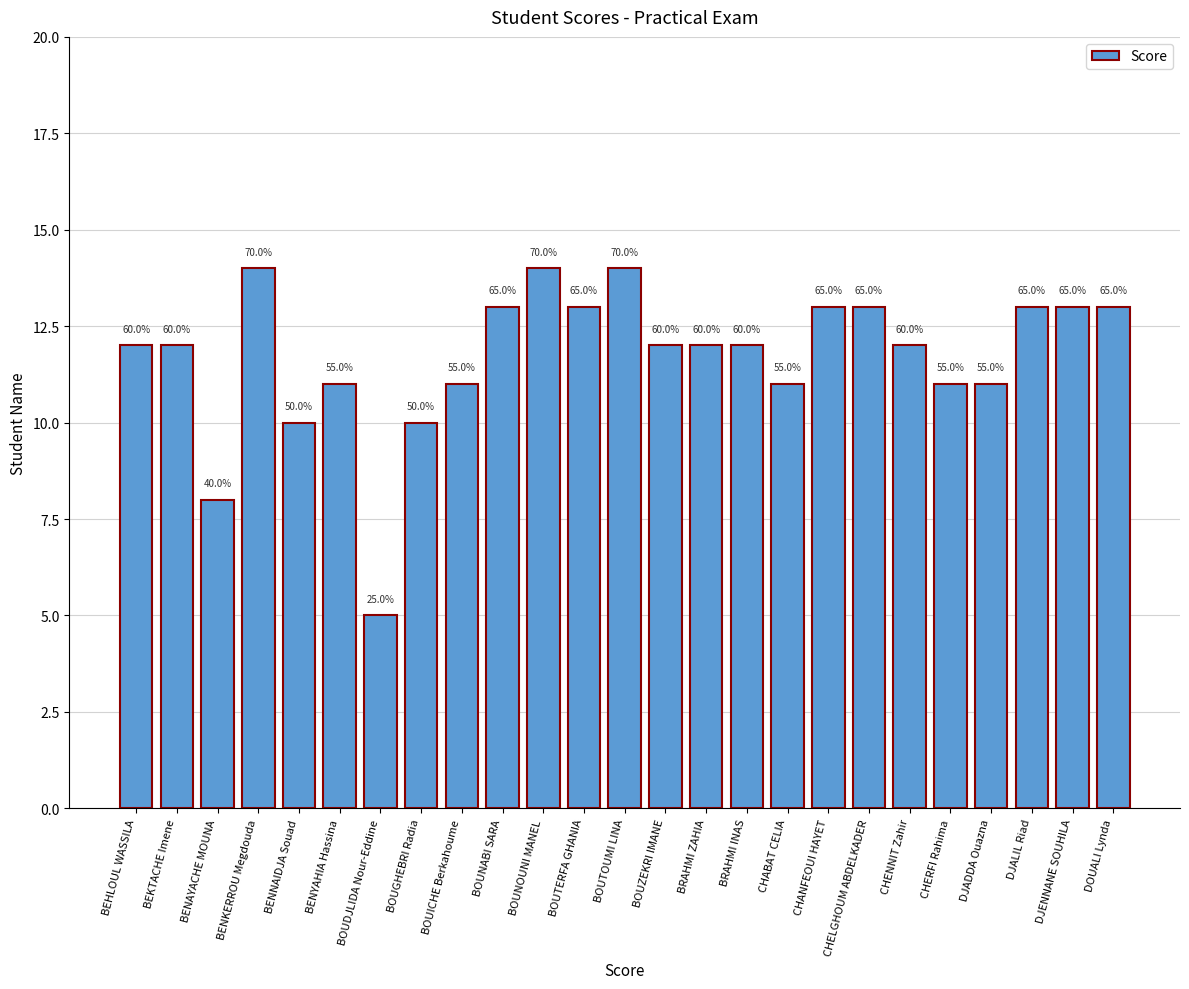

Is it true that the value at CHANFEOUI HAYET is 13?

True